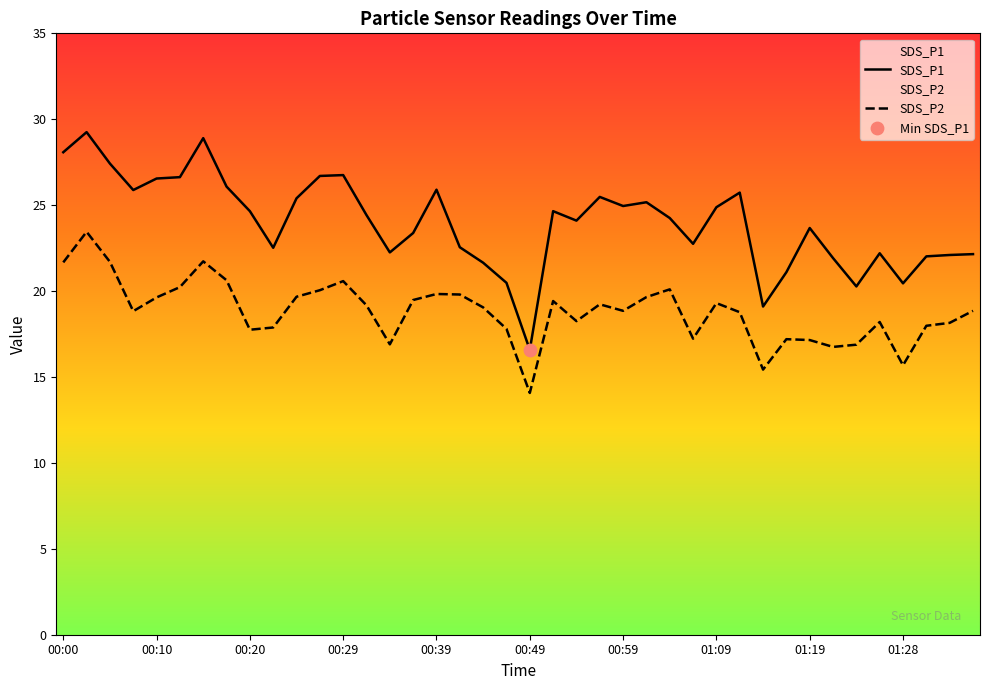

Which series has the largest total across all categories?

SDS_P1